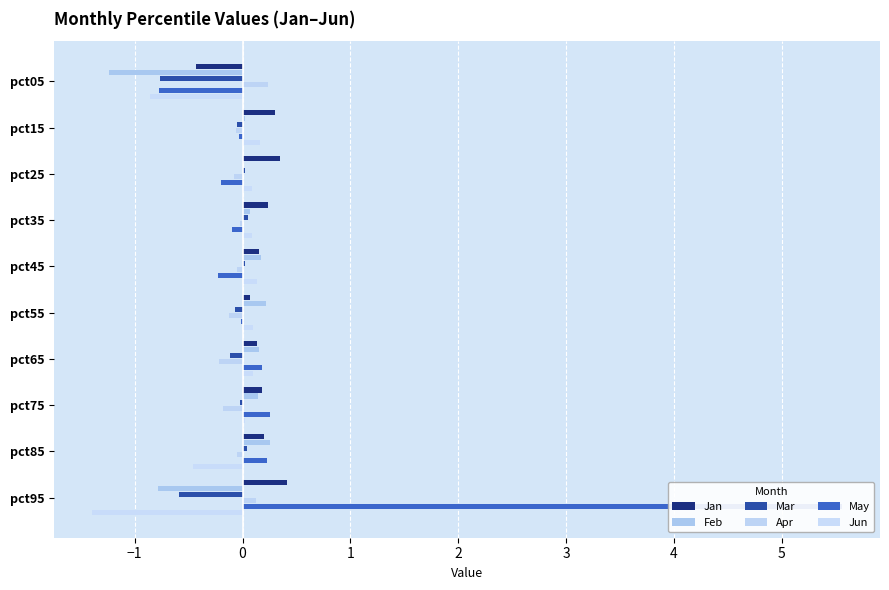

Which series has the widest spread of values?

May